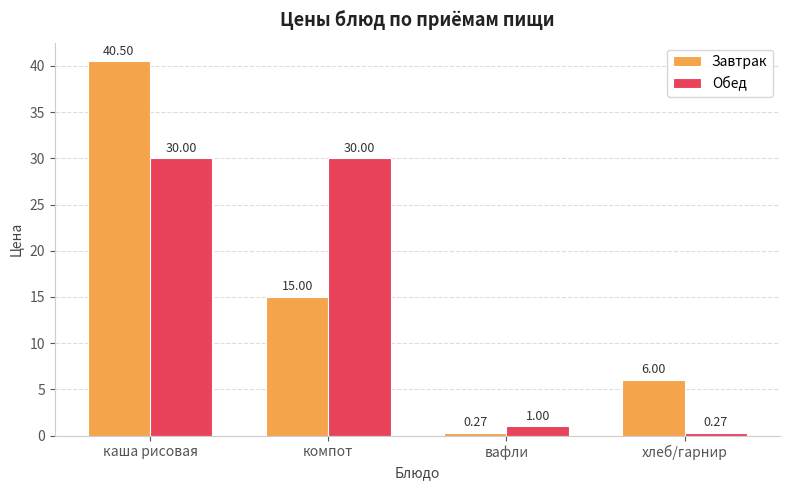

Is the value of Завтрак at каша рисовая greater than the value of Обед at компот?

Yes